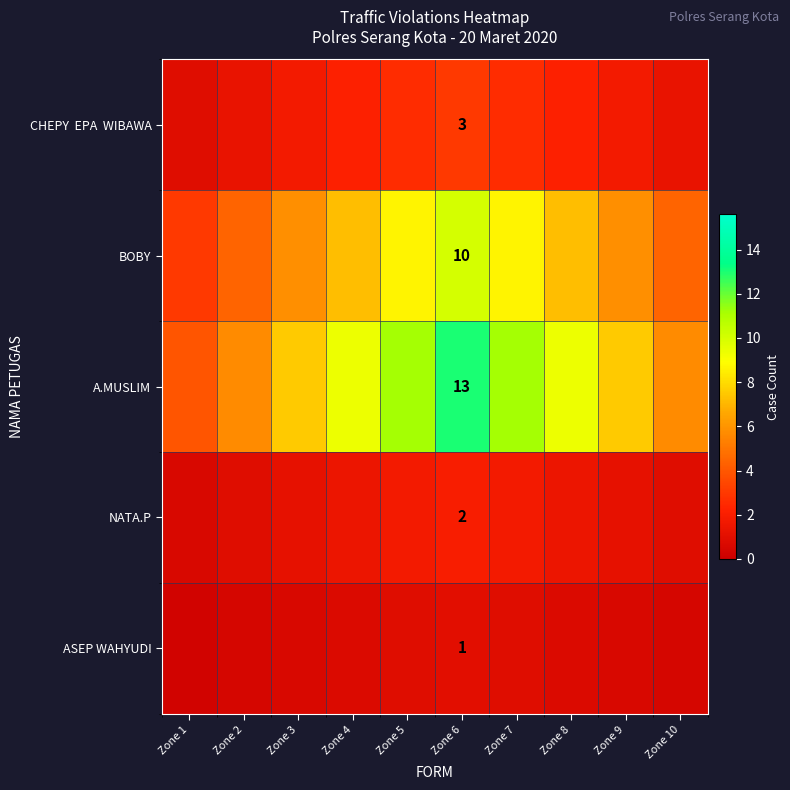

The value of ASEP WAHYUDI at Zone 4 is 0.4. True or false?

False